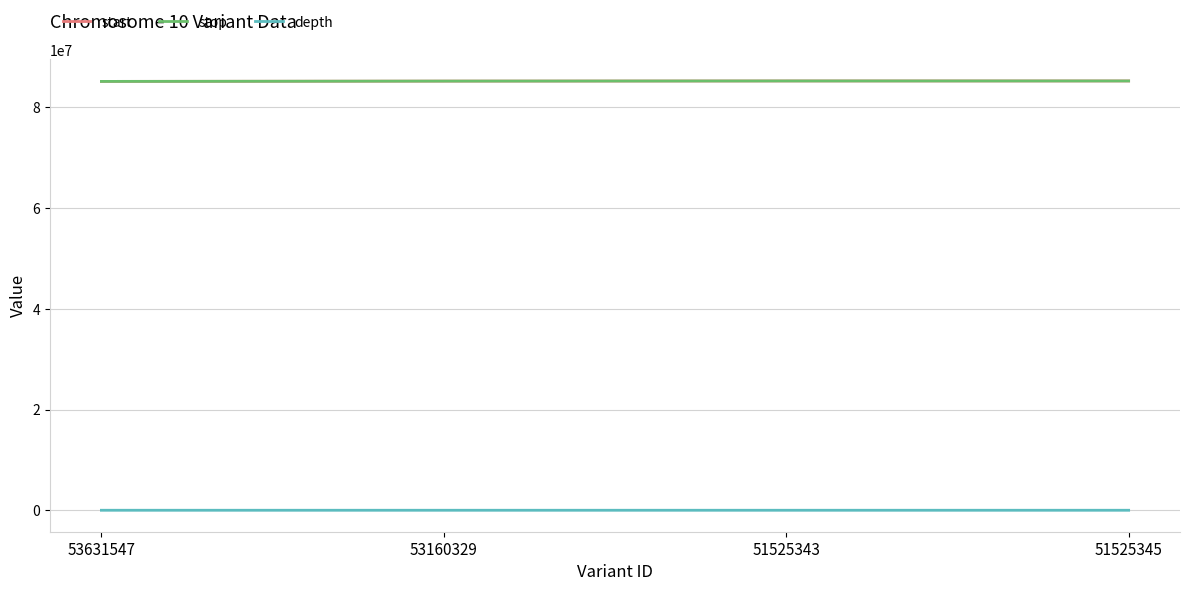

Is it true that stop equals 153293966 at 51525345?

False